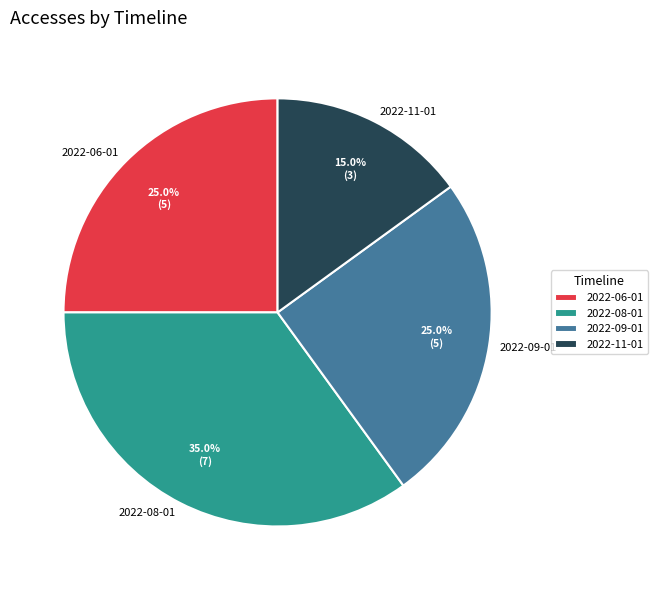

Is there any slice that represents more than half of the pie?

No